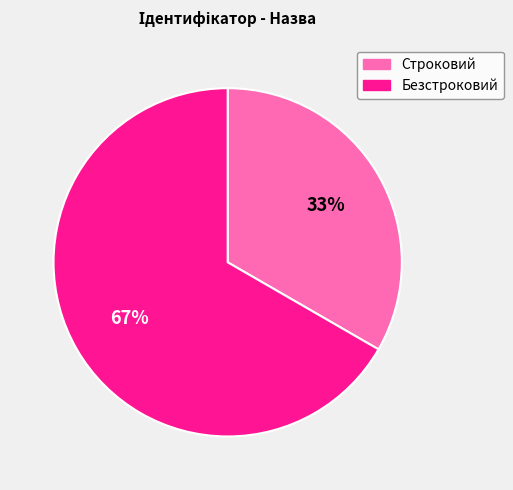

What is the smallest slice in the pie chart?

Строковий